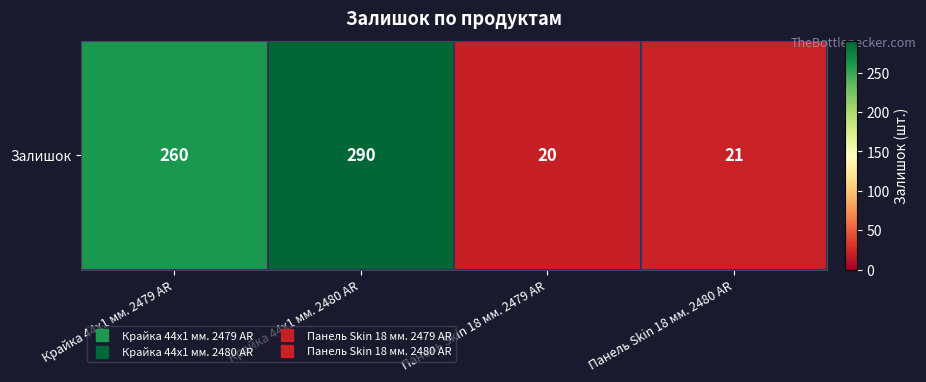

What is the difference between the values at Крайка 44x1 мм. 2479 AR and Крайка 44x1 мм. 2480 AR?

30